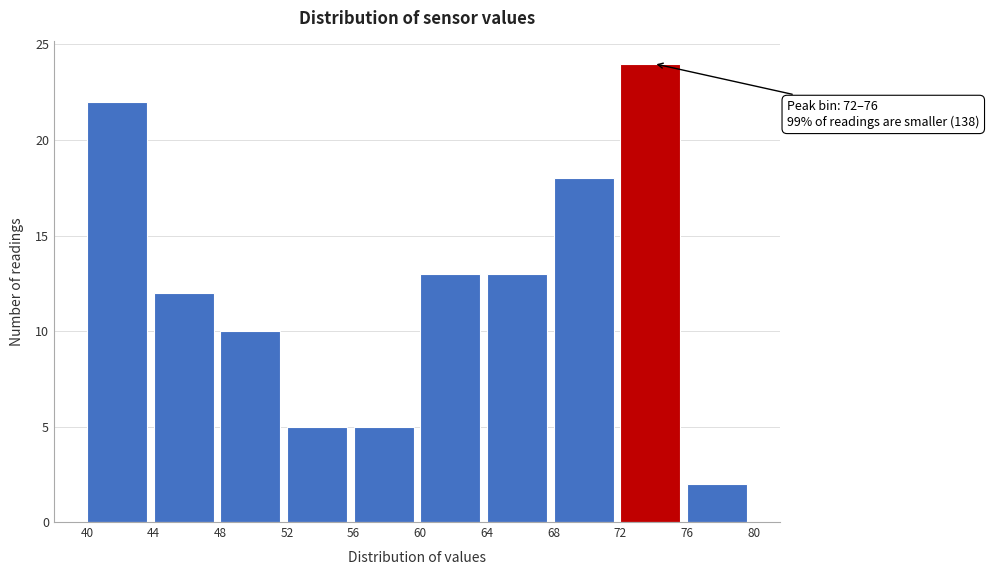

Over which range of the x-axis is the bar tallest?

72 to 76